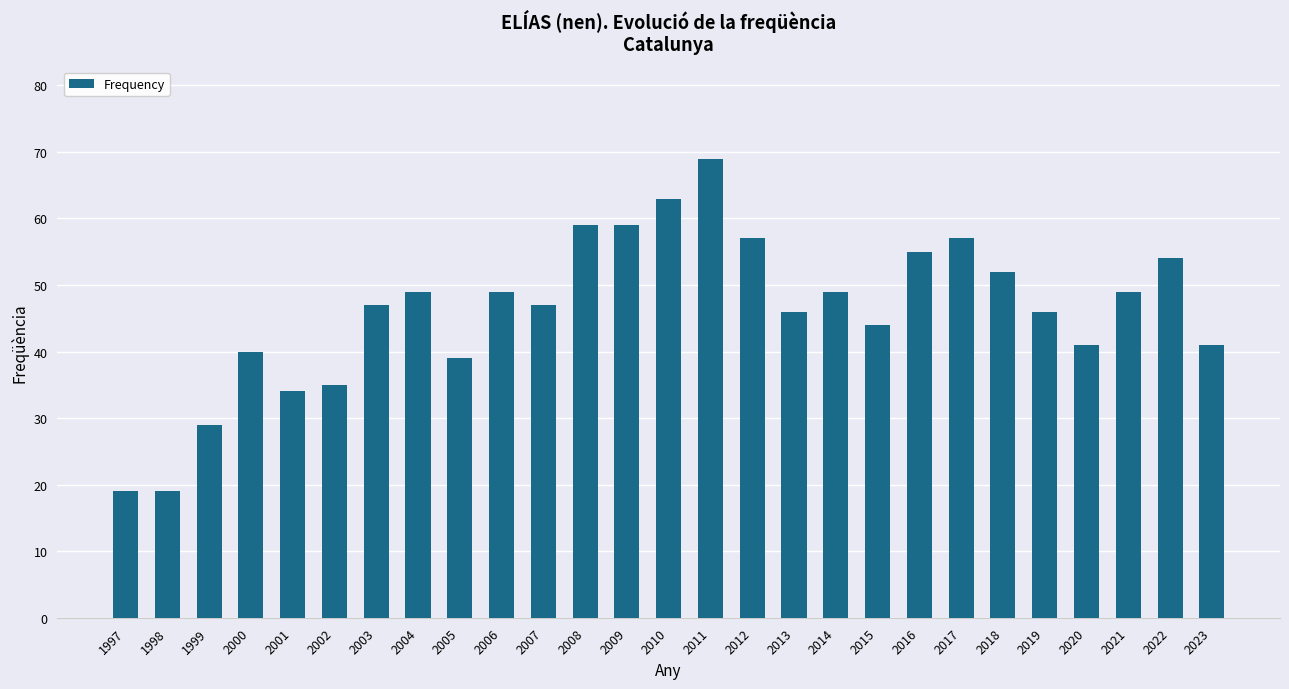

Between 2012 and 1997, which is larger?

2012